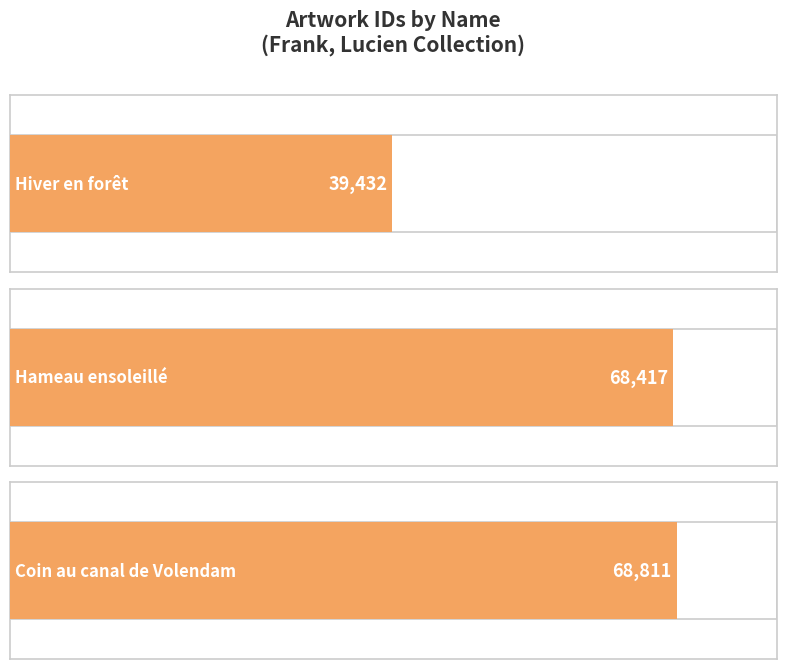

What is the change in value from Hiver en forêt to Coin au canal de Volendam?

+29379